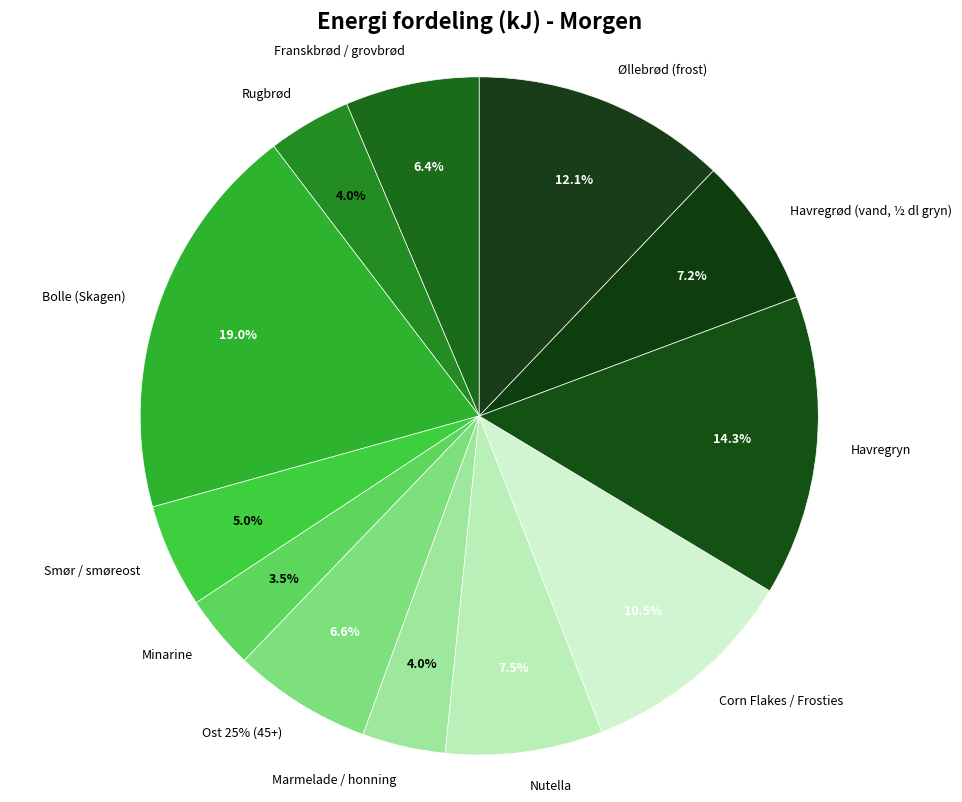

Is it true that Øllebrød (frost) is 2% of the pie?

False